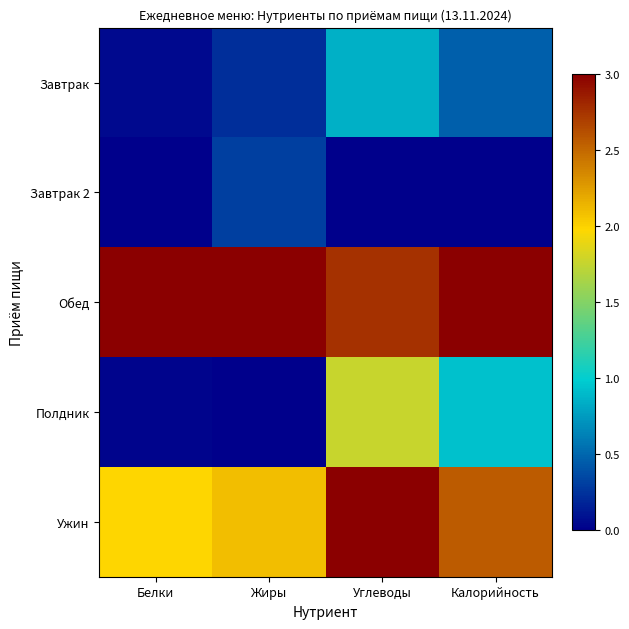

How many data points does each series have?

4